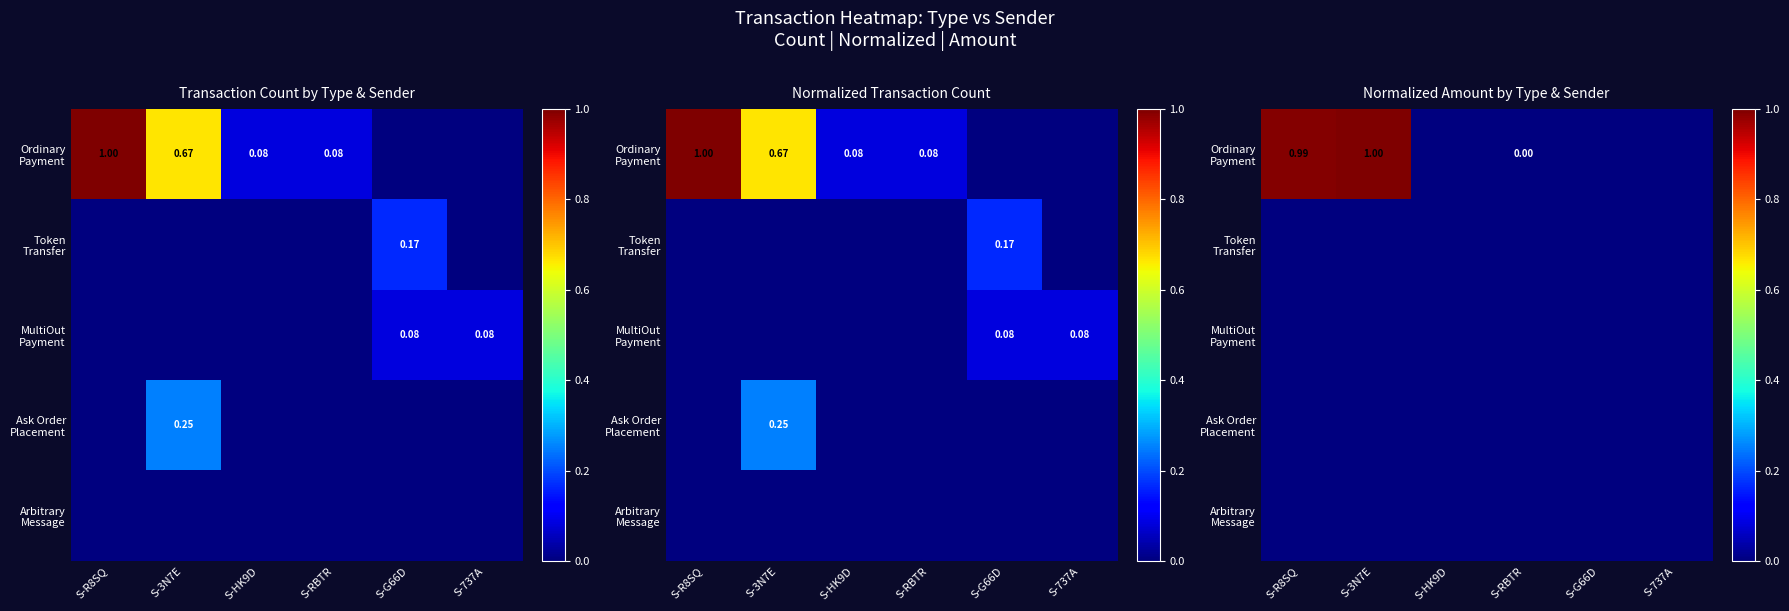

Which category has the highest value across all series?

S-3N7E